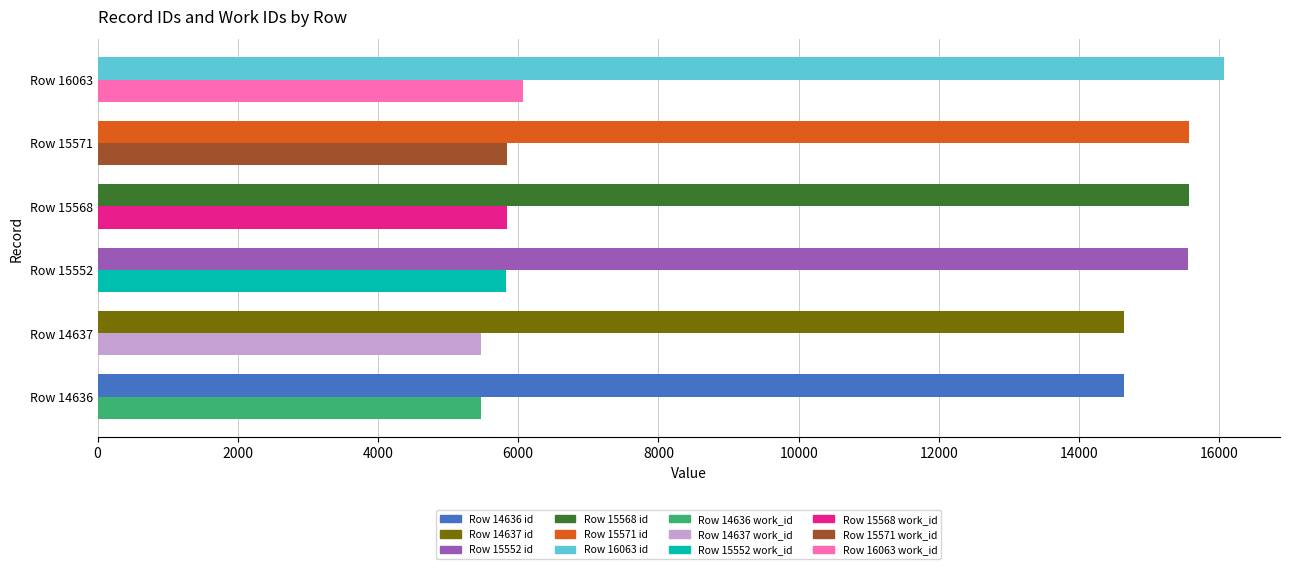

At which category is the sum across all series the highest?

Row 16063